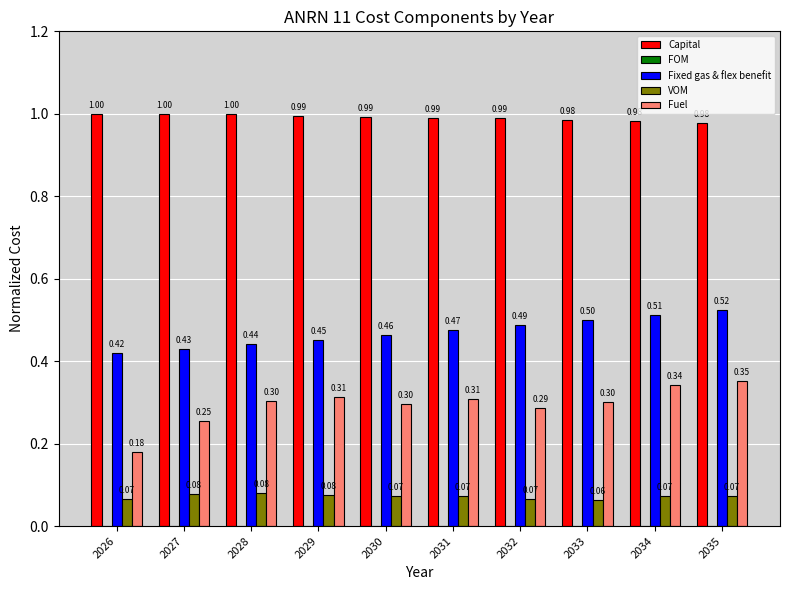

Count the Fuel values in the range 0 to 1.

10